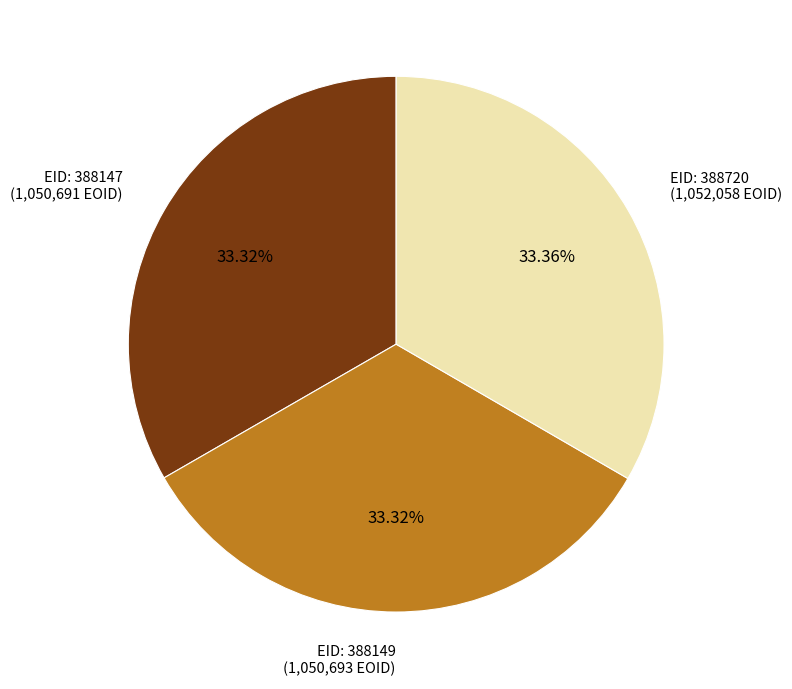

Approximately how many times larger is the value at EID: 388149 (1,050,693 EOID) compared to EID: 388720 (1,052,058 EOID)?

1.0